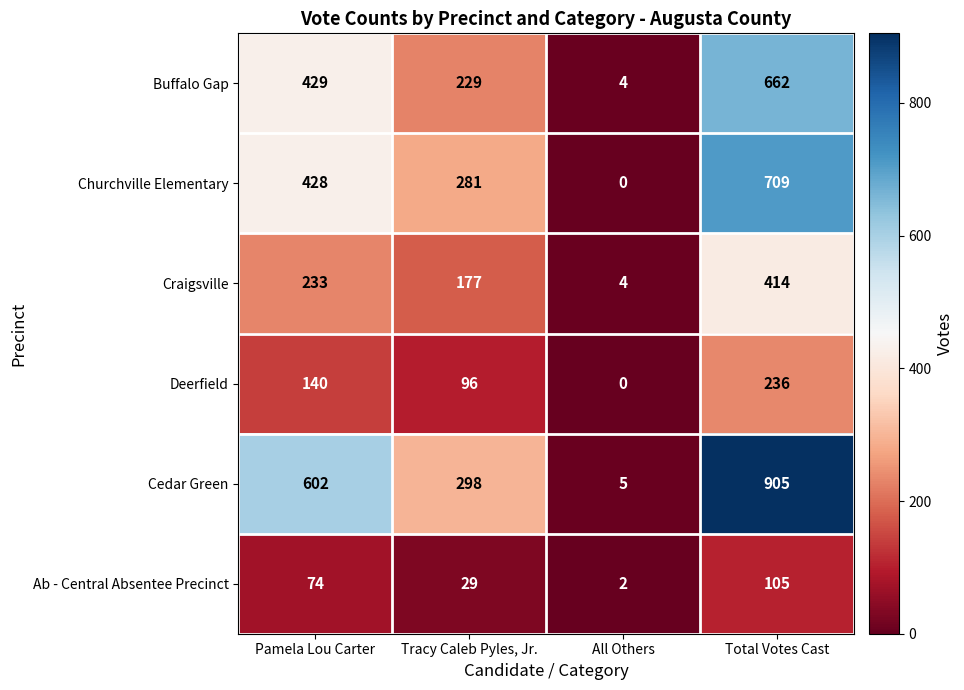

What is the greatest value displayed?

905